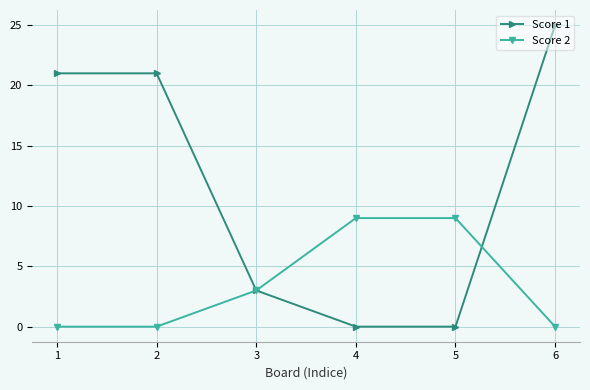

What are all the series names shown in the legend?

Score 1, Score 2